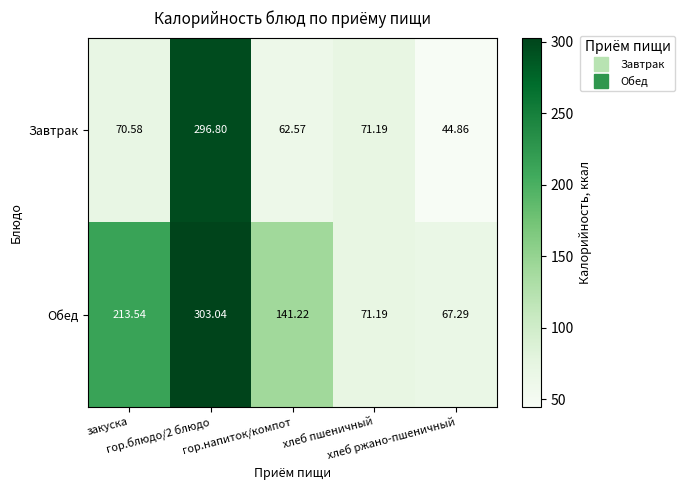

Which series has the largest total across all categories?

Обед